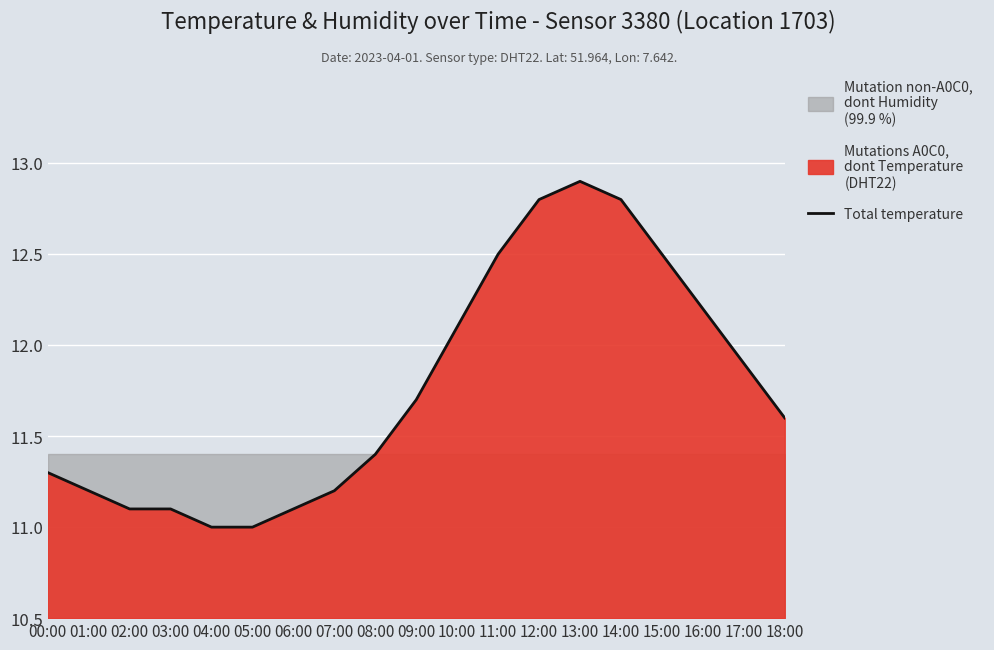

Rank the categories by value from lowest to highest.

04:00, 05:00, 02:00, 03:00, 06:00, 01:00, 07:00, 00:00, 08:00, 18:00, 09:00, 17:00, 10:00, 16:00, 11:00, 15:00, 12:00, 14:00, 13:00